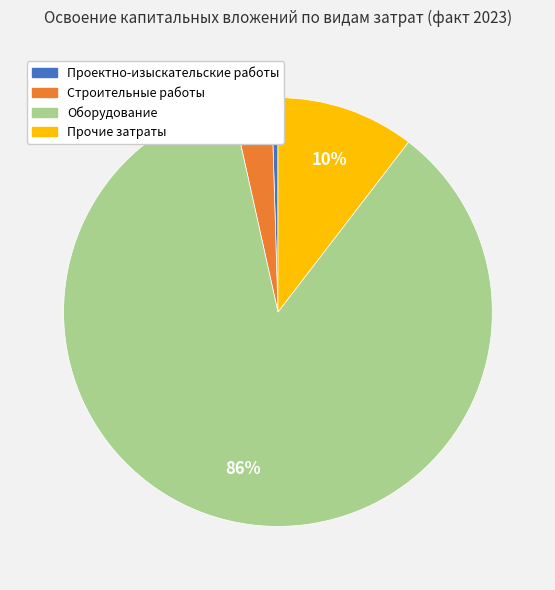

Is Оборудование the majority of the pie?

Yes